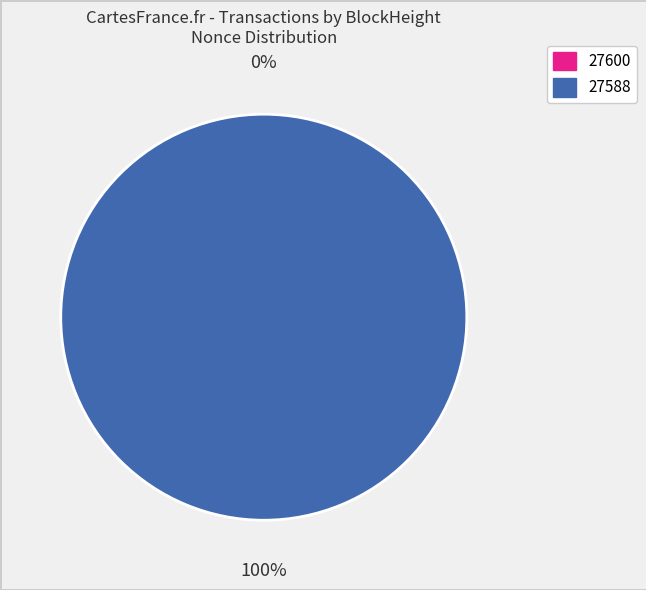

Does 27588 account for over 50% of the chart?

Yes